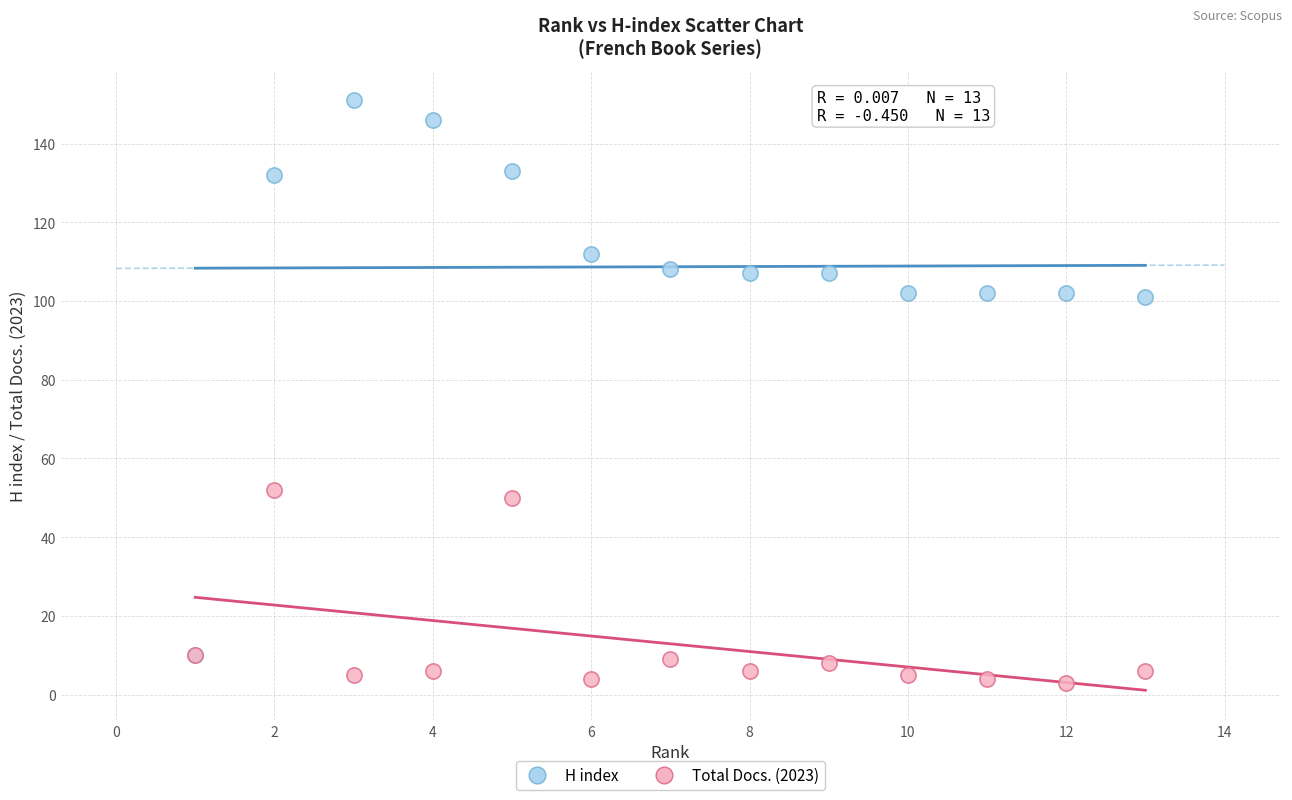

What are all the series names shown in the legend?

H index, Total Docs. (2023)